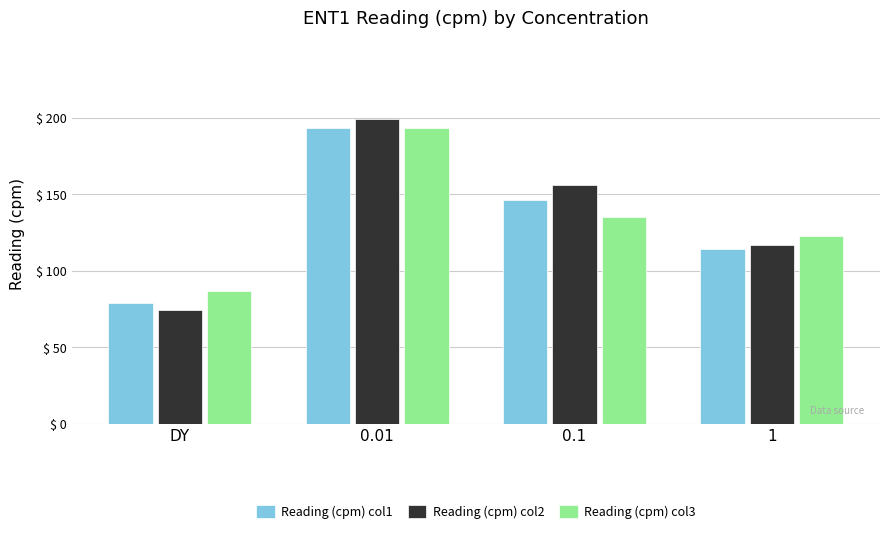

Does the chart contain any negative values?

No